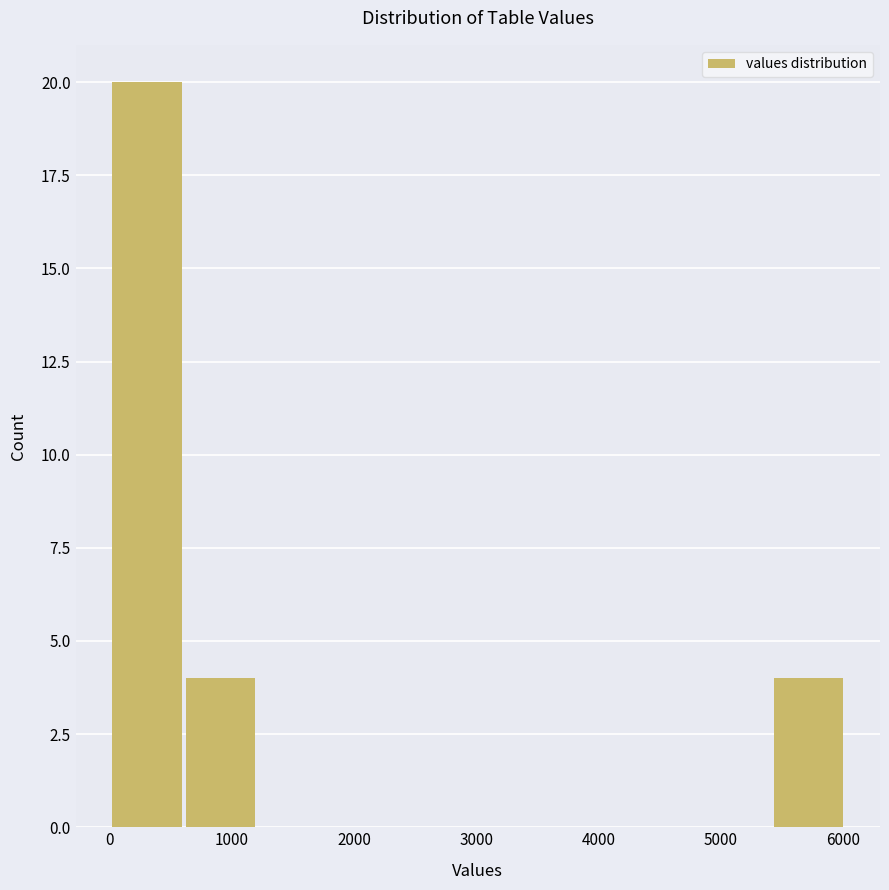

Reading left to right, transcribe this chart: for each bar, give the range it covers on the x-axis and its height. Neither the bar edges nor the heights are printed on the chart, so give them approximately, as read against the axes.

0 to 600: 20
600 to 1200: 4
1200 to 1800: 0
1800 to 2400: 0
2400 to 3000: 0
3000 to 3600: 0
3600 to 4200: 0
4200 to 4800: 0
4800 to 5400: 0
5400 to 6000: 4